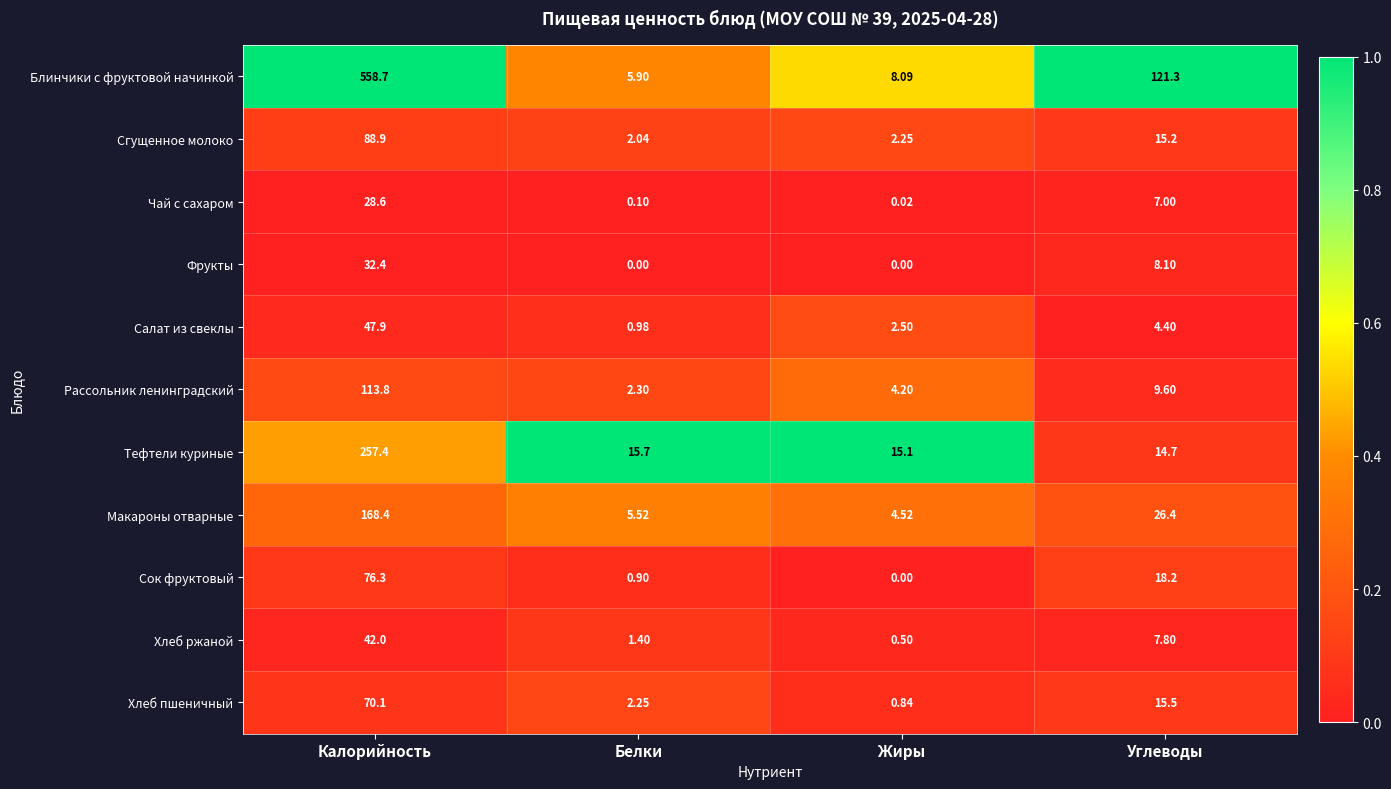

Which category has the lowest value in the Сгущенное молоко series?

Белки